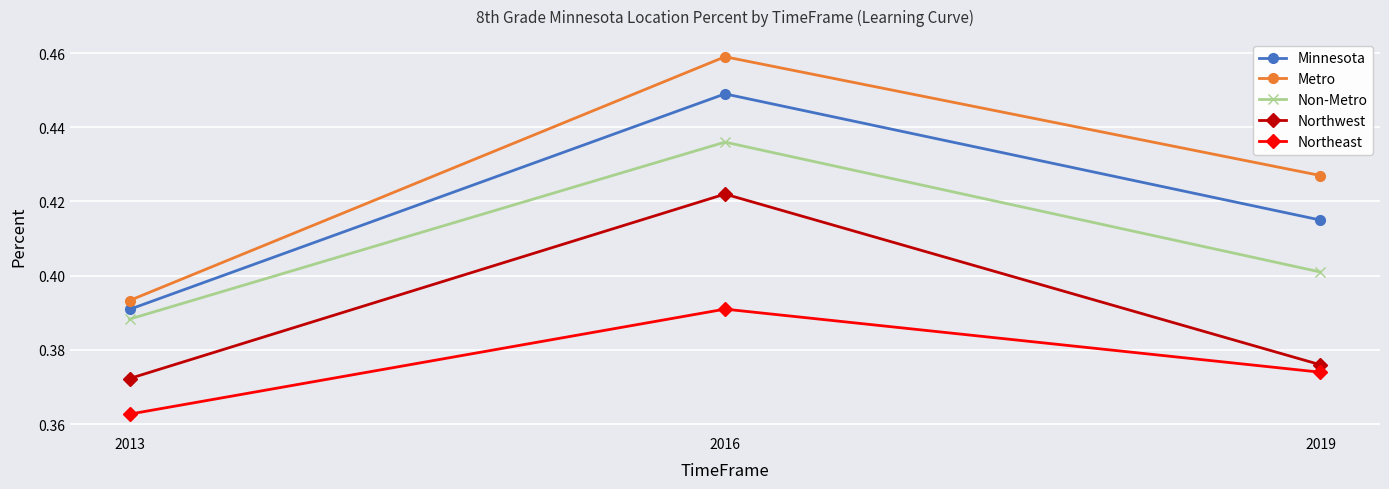

The Metro series shows 0.6 at 2016. True or false?

False